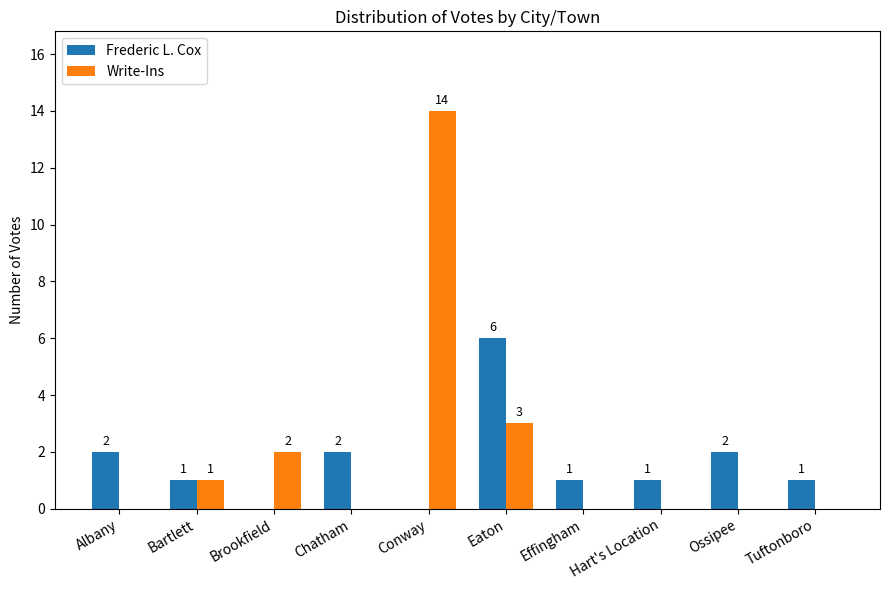

What is the greatest value displayed?

14